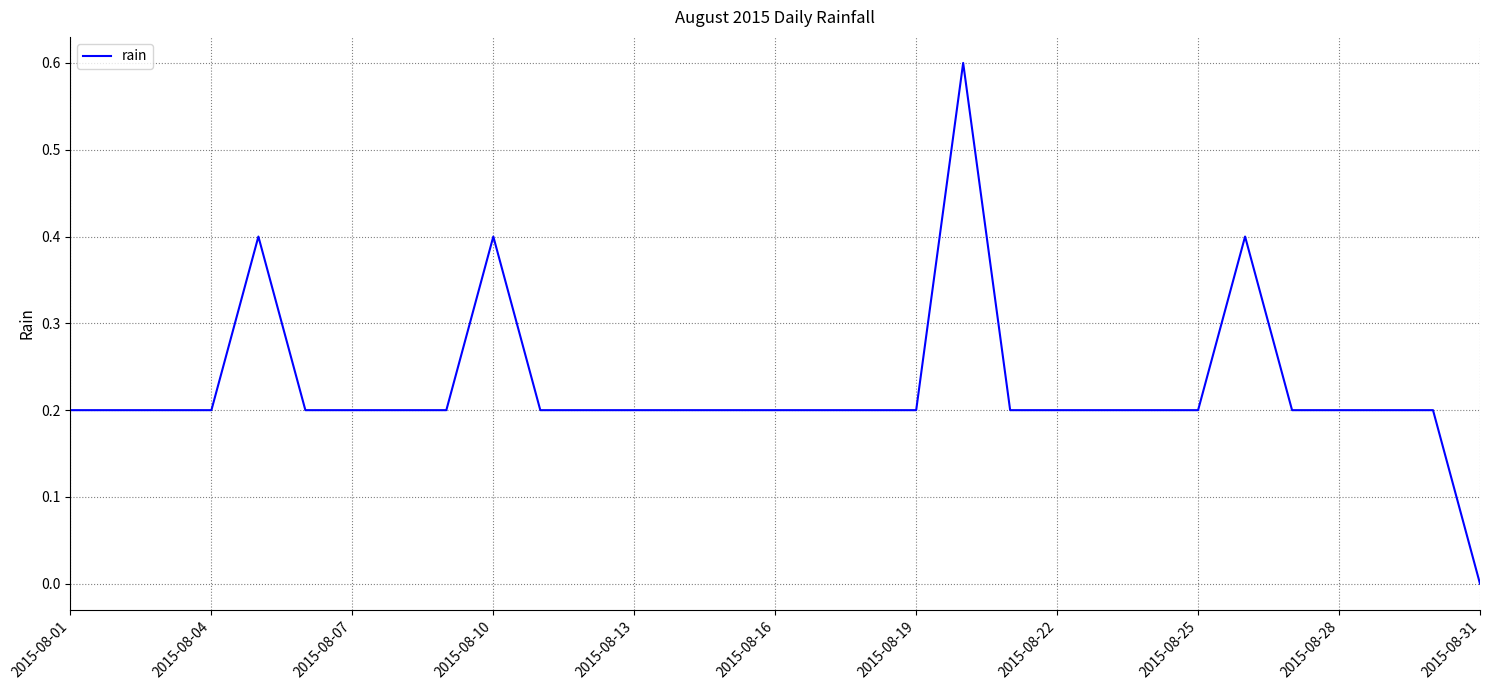

What is the greatest value displayed?

0.6